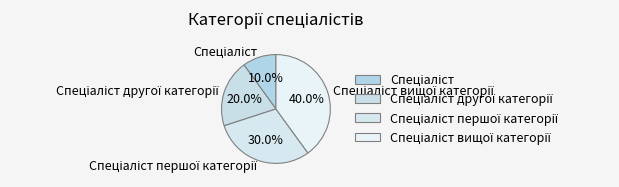

To the nearest percent, what is the average slice percentage?

25%